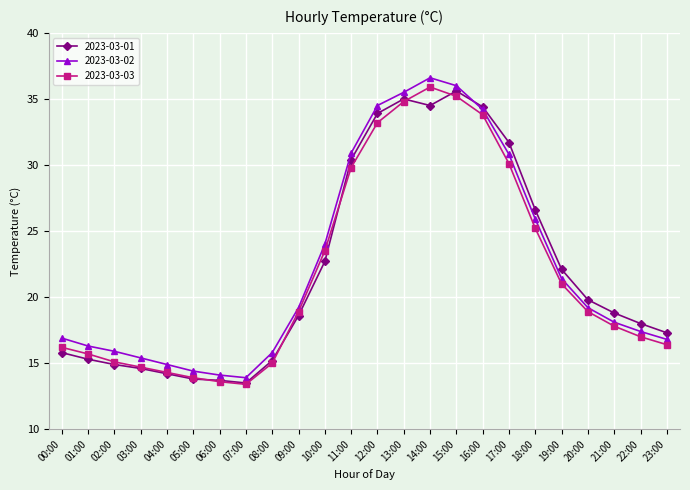

What is the label of the 14th point from the left?

13:00